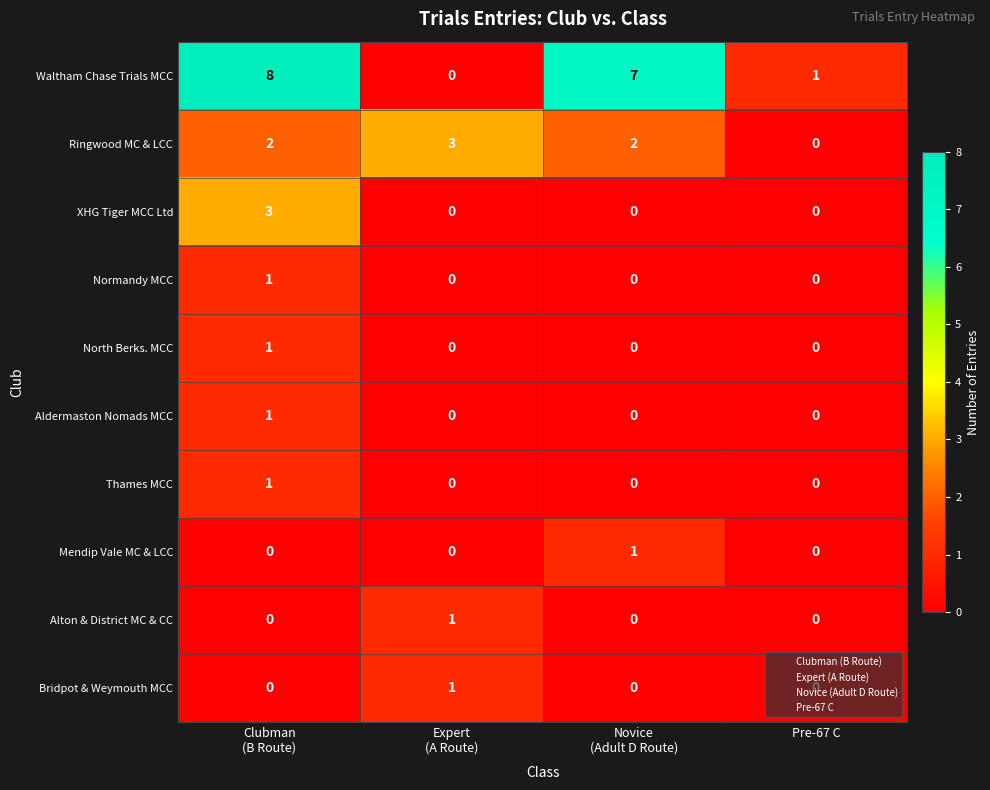

What is the difference between the maximum and minimum values in the Waltham Chase Trials MCC series?

8